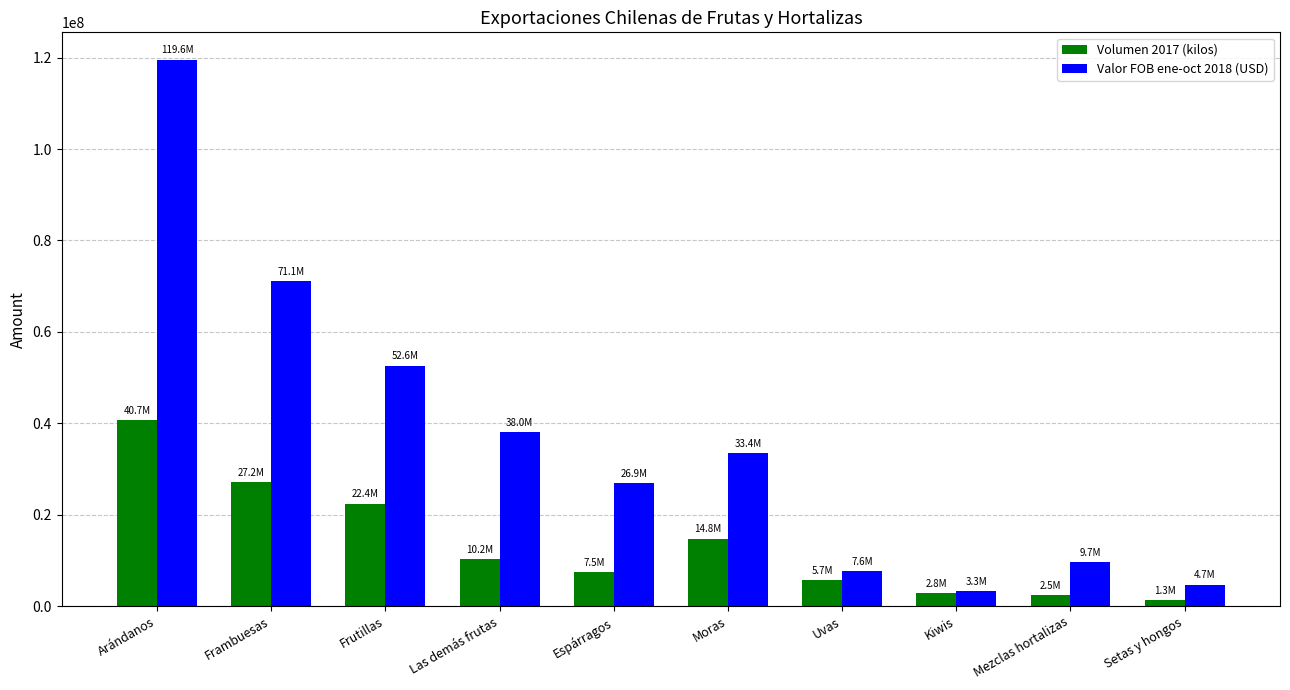

Which category has the lowest value in the Valor FOB ene-oct 2018 (USD) series?

Kiwis